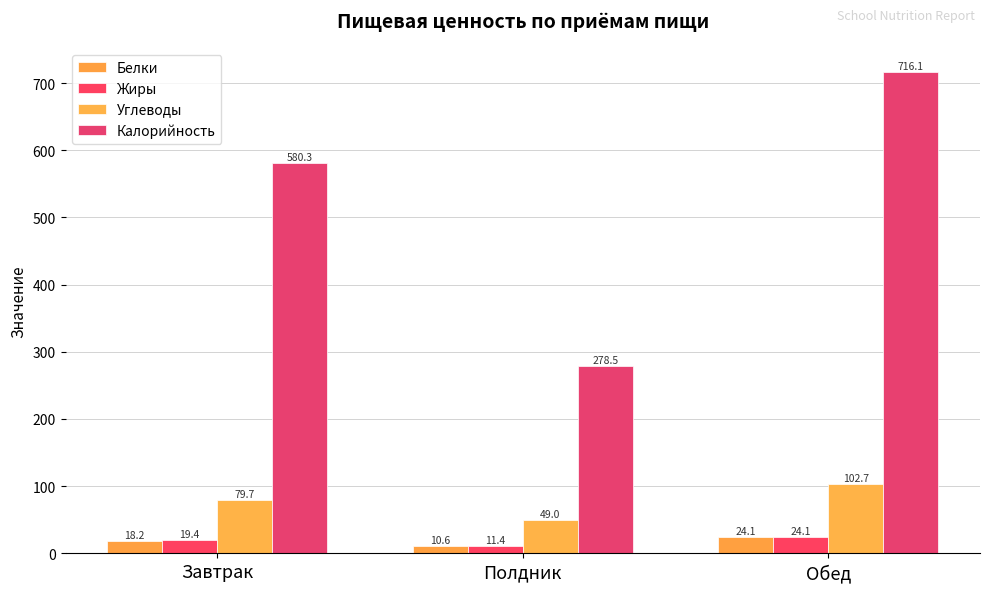

Which series changed the most between Завтрак and Обед?

Калорийность